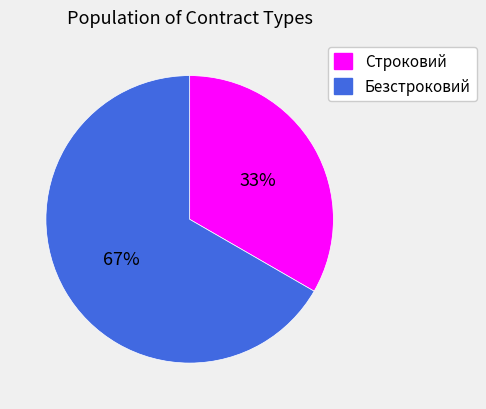

What is the largest slice in the pie chart?

Безстроковий